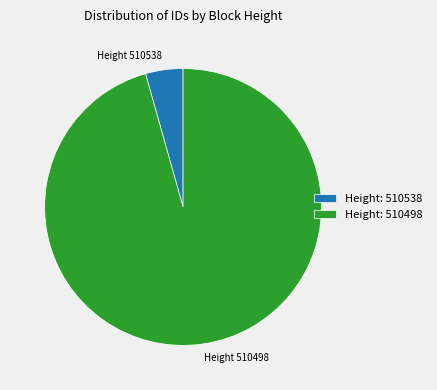

How many slices are in this pie chart?

2